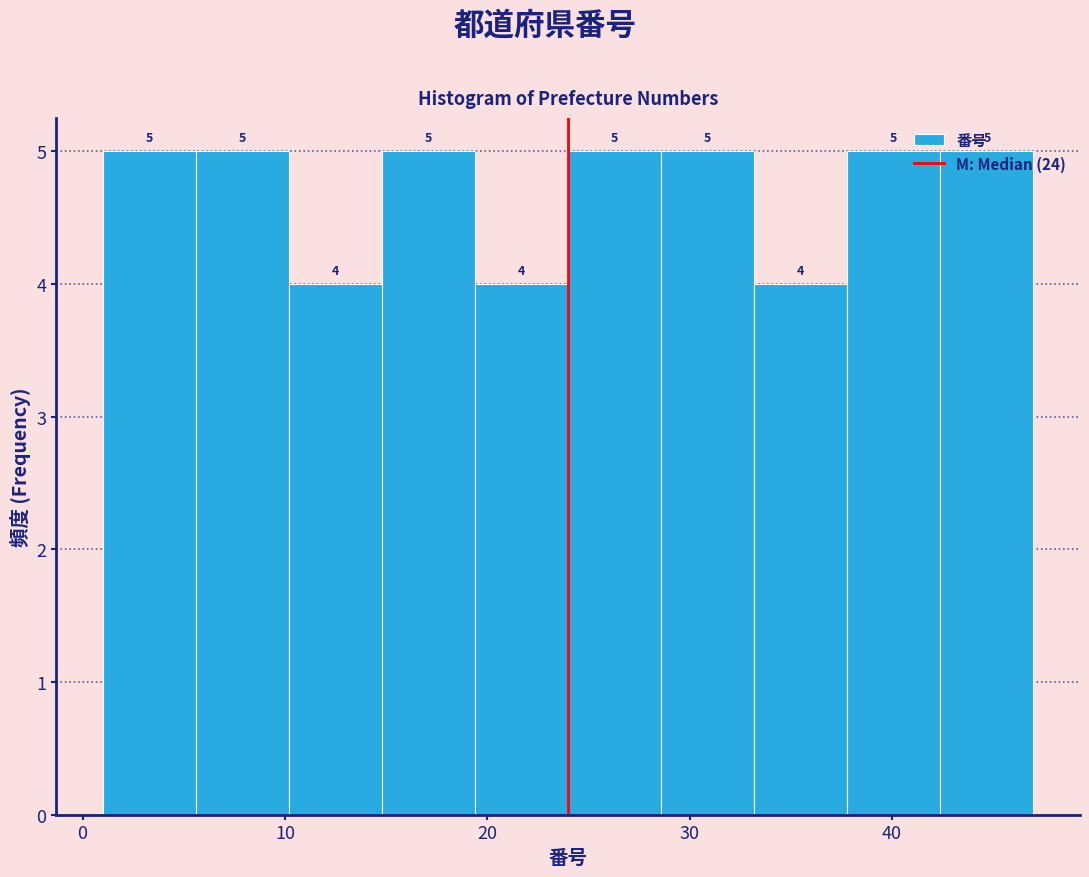

Reading left to right, transcribe this chart: for each bar, give the range it covers on the x-axis and its height. The bar edges are not printed on the chart, so give them approximately, as read against the axis.

1.0 to 5.6: 5
5.6 to 10.2: 5
10.2 to 14.8: 4
14.8 to 19.4: 5
19.4 to 24.0: 4
24.0 to 28.6: 5
28.6 to 33.2: 5
33.2 to 37.8: 4
37.8 to 42.4: 5
42.4 to 47.0: 5